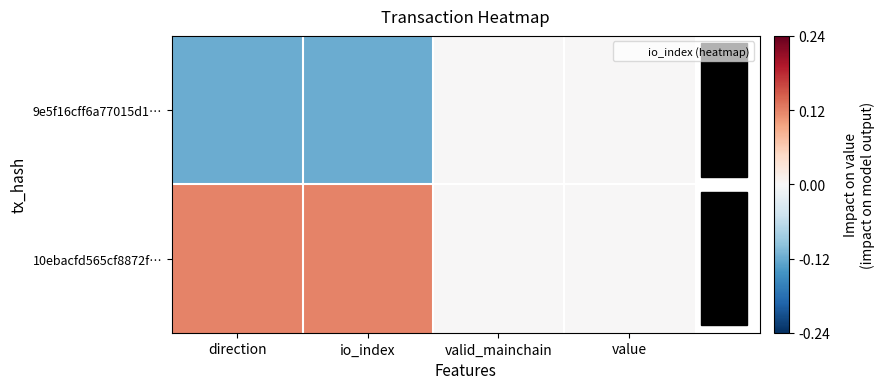

How many categories are shown in the chart?

4